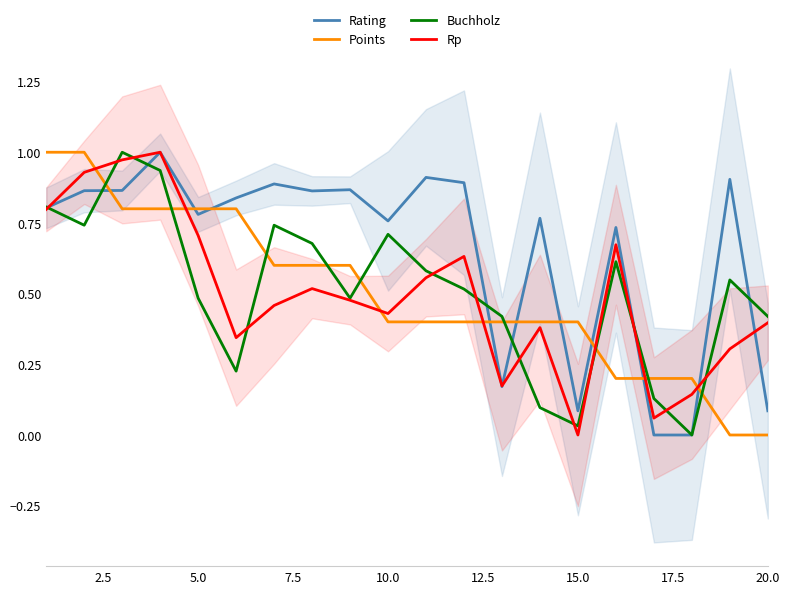

The Buchholz series shows 0.1 at 15.0. True or false?

False